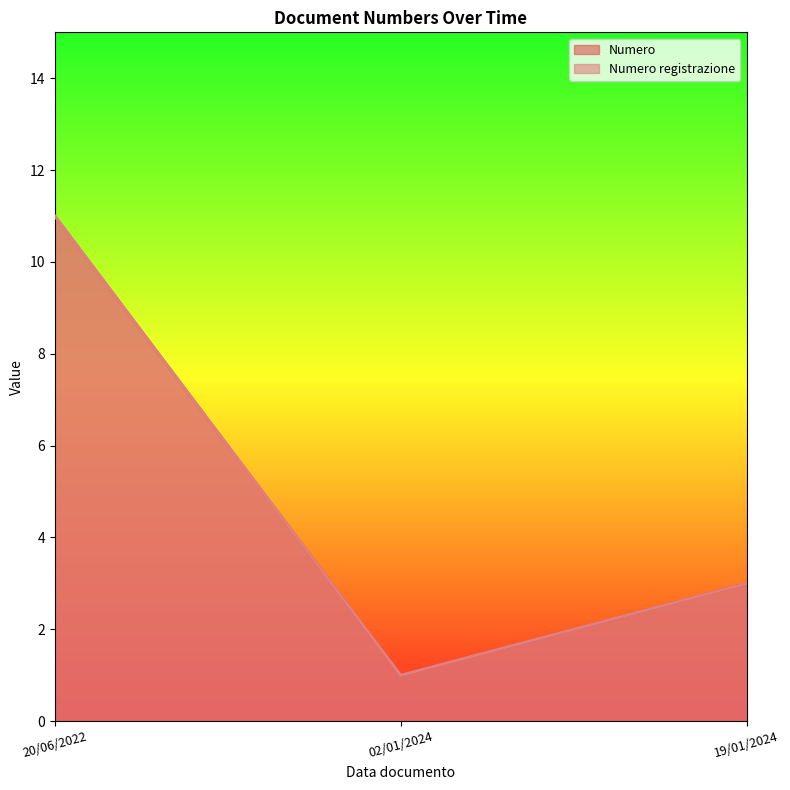

Which series changed the most between 20/06/2022 and 02/01/2024?

Numero